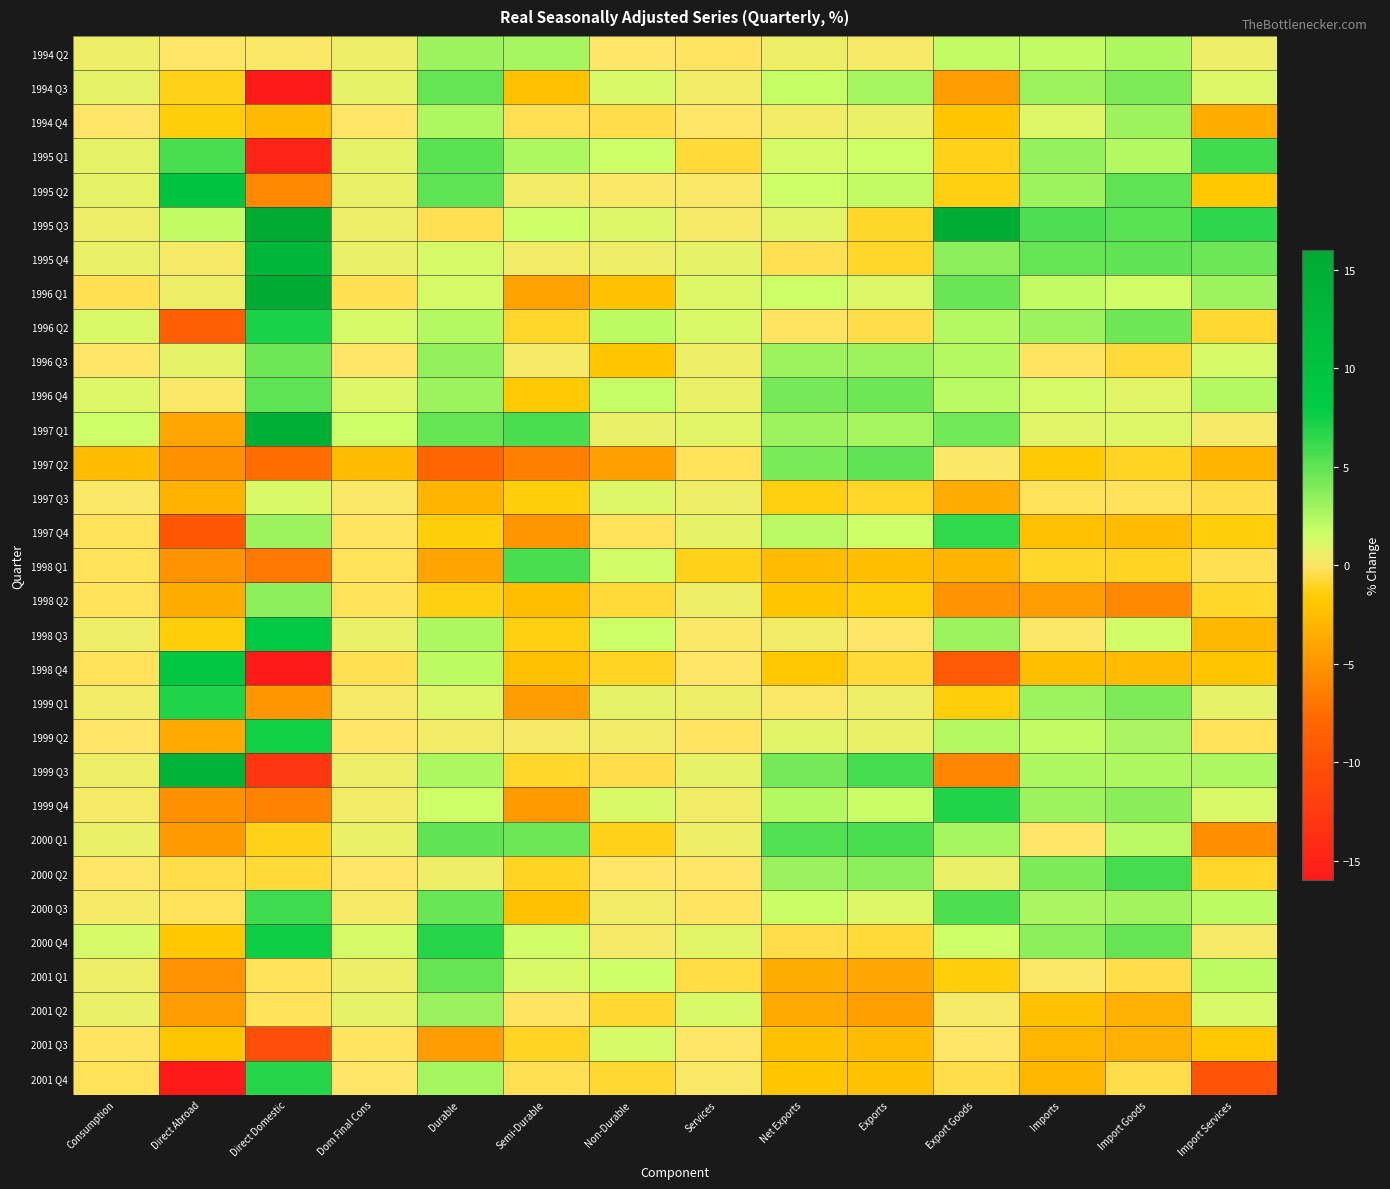

At Imports, list the series in order from largest to smallest.

1995 Q3, 1995 Q4, 2000 Q2, 2000 Q4, 1995 Q1, 1999 Q1, 1994 Q3, 1995 Q2, 1996 Q2, 1999 Q4, 2000 Q3, 1999 Q3, 1994 Q2, 1996 Q1, 1999 Q2, 1996 Q4, 1994 Q4, 1997 Q1, 1998 Q3, 2001 Q1, 2000 Q1, 1996 Q3, 1997 Q3, 1998 Q1, 1997 Q2, 2001 Q2, 1997 Q4, 1998 Q4, 2001 Q3, 2001 Q4, 1998 Q2